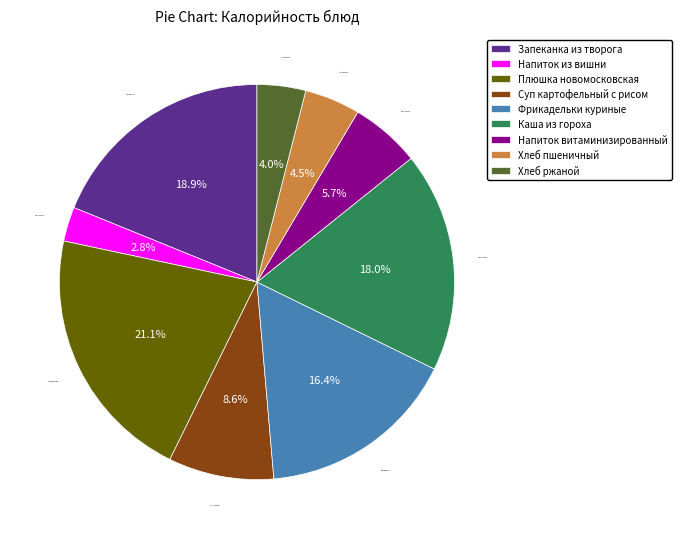

What portion of the pie excludes Хлеб пшеничный?

95.5%